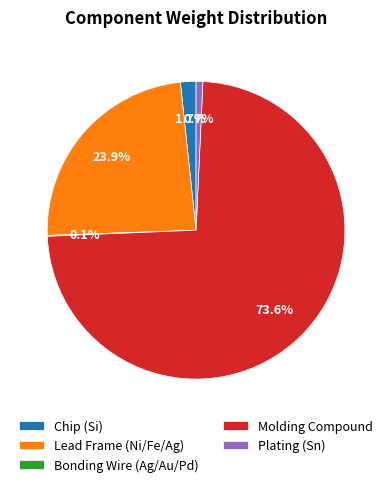

Between Chip (Si) and Molding Compound, which is larger?

Molding Compound